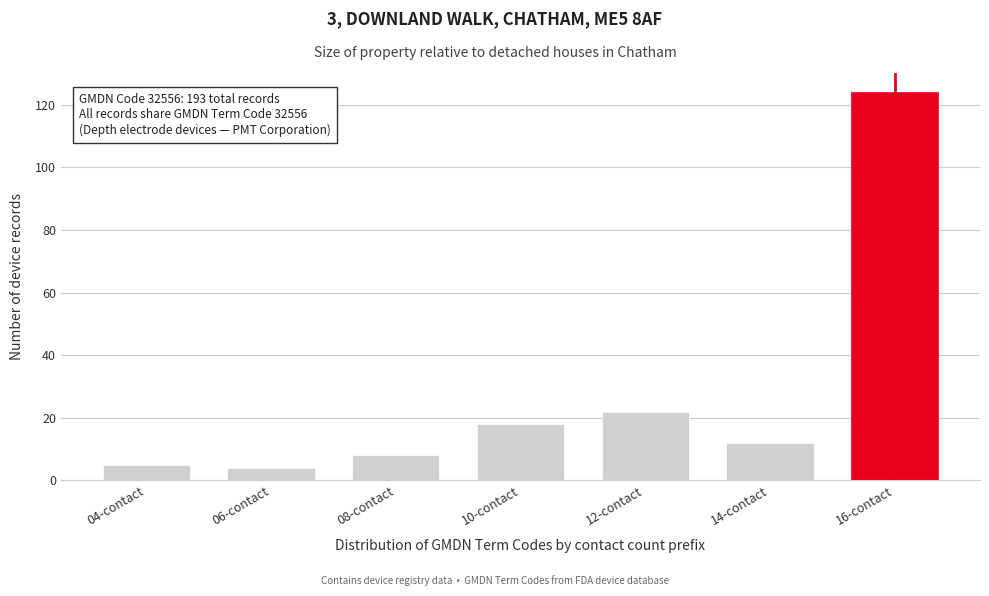

Reading left to right, extract all data points from this chart.

5	4	8	18	22	12	124